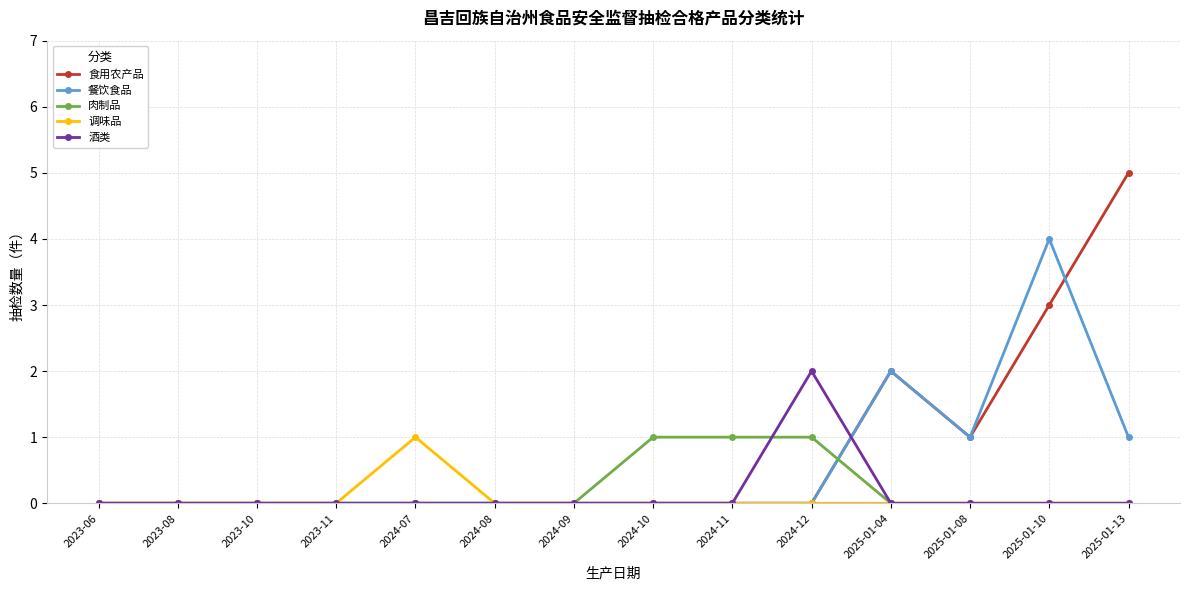

What is the difference between the maximum and minimum values in the 调味品 series?

1